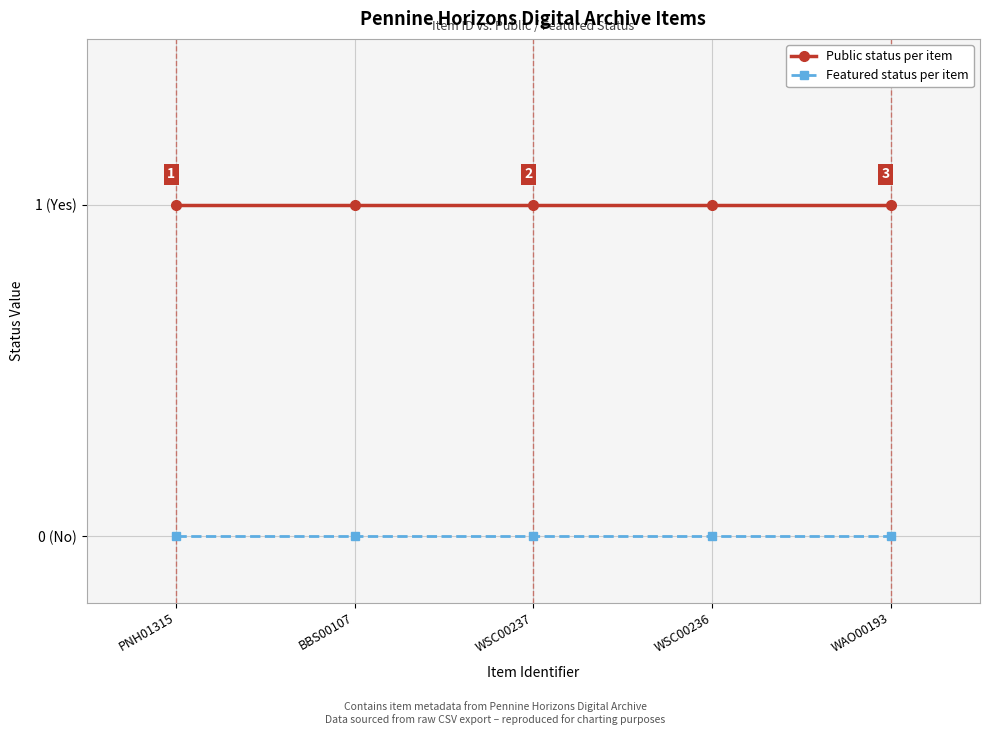

Reading left to right, transcribe all the data shown in this chart.

Public status per item: 1	1	1	1	1
Featured status per item: 0	0	0	0	0